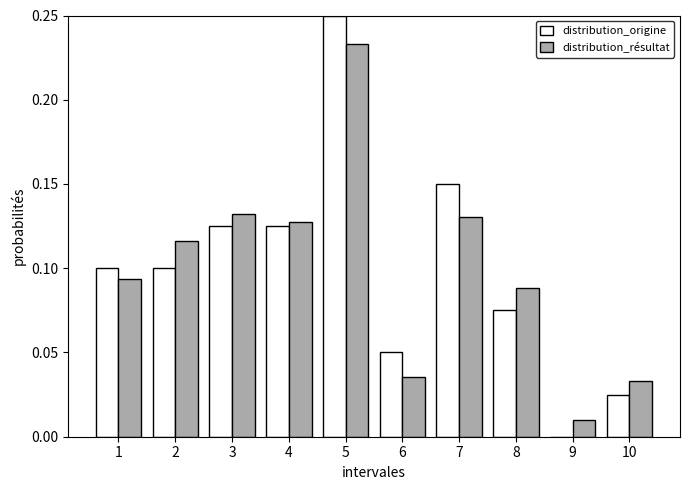

Which series changed the most between 4 and 6?

distribution_résultat